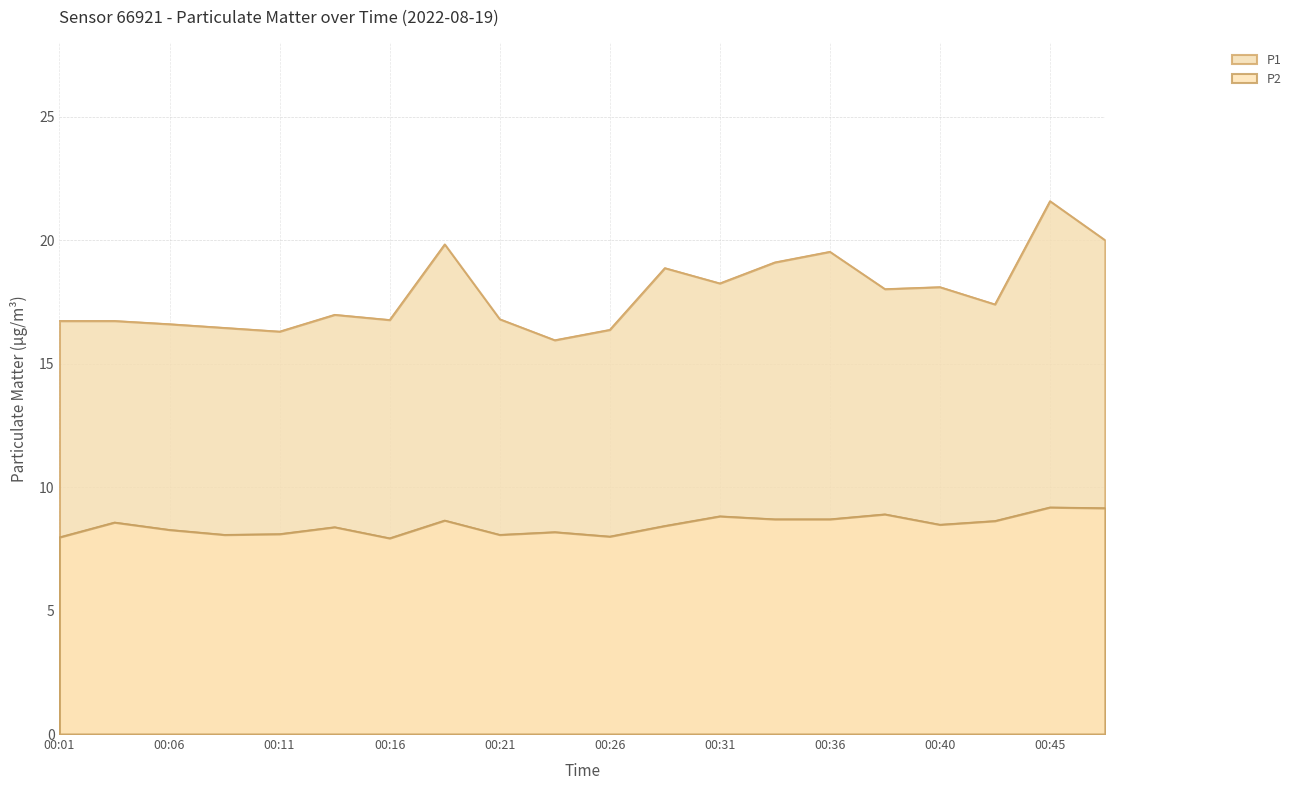

Which series has the widest spread of values?

P1